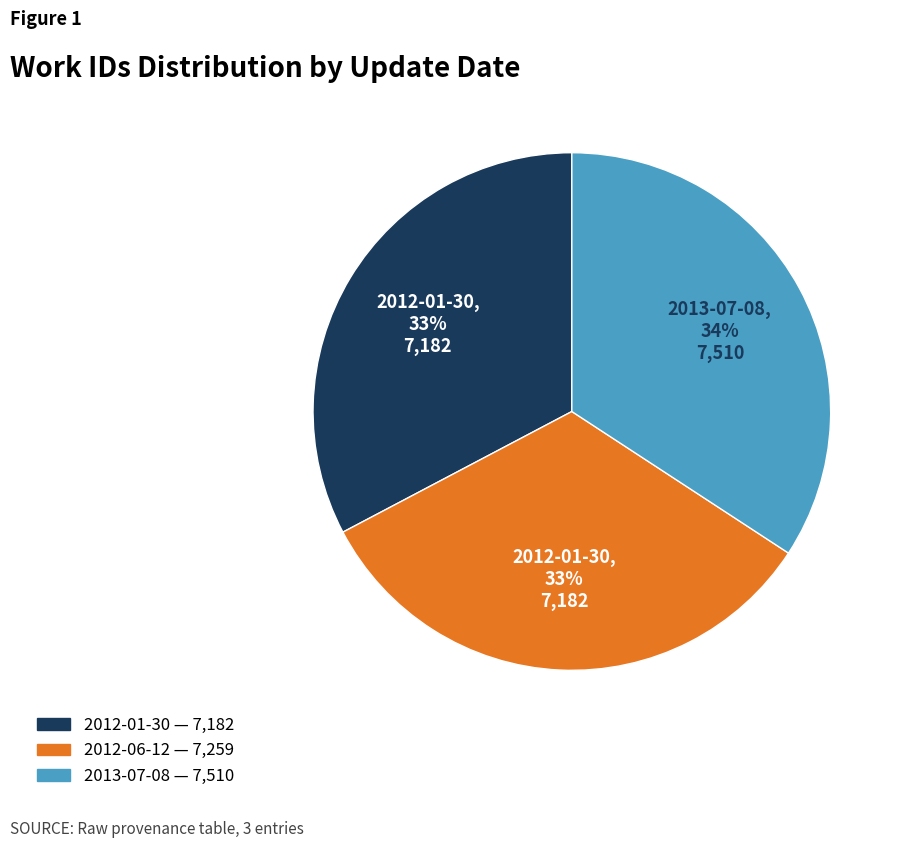

True or false: 2013-07-08 accounts for 34% of the total.

True